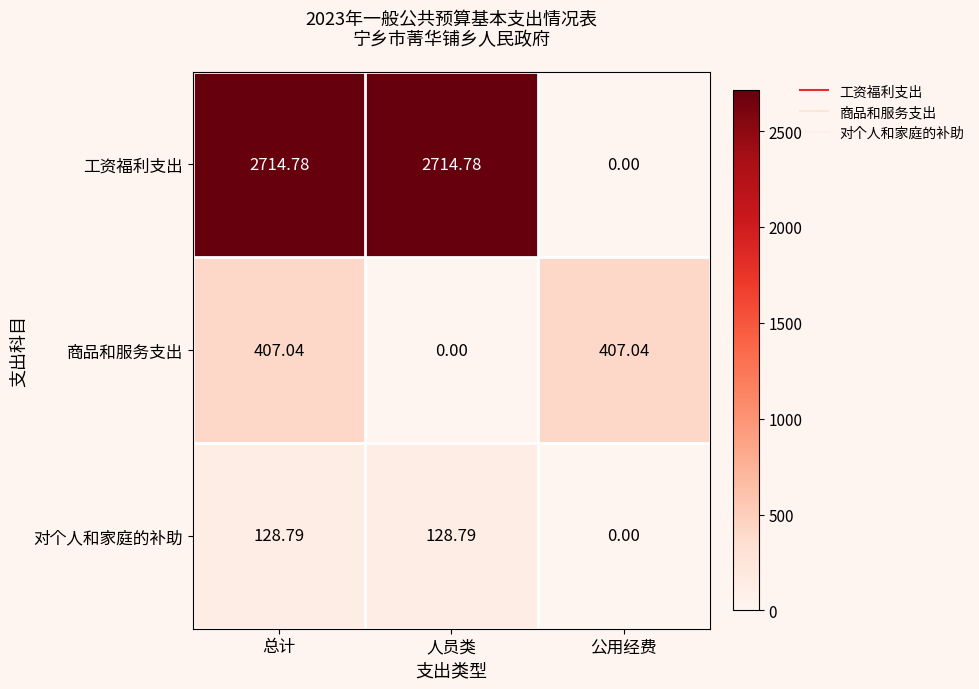

Count the number of categories in the chart.

3